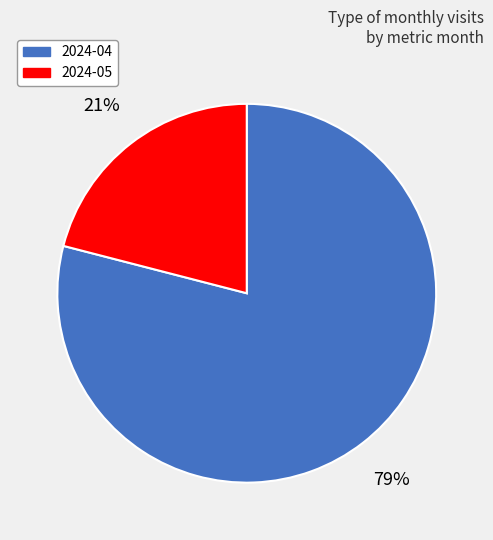

What is the ratio of the value at 2024-05 to the value at 2024-04?

0.3